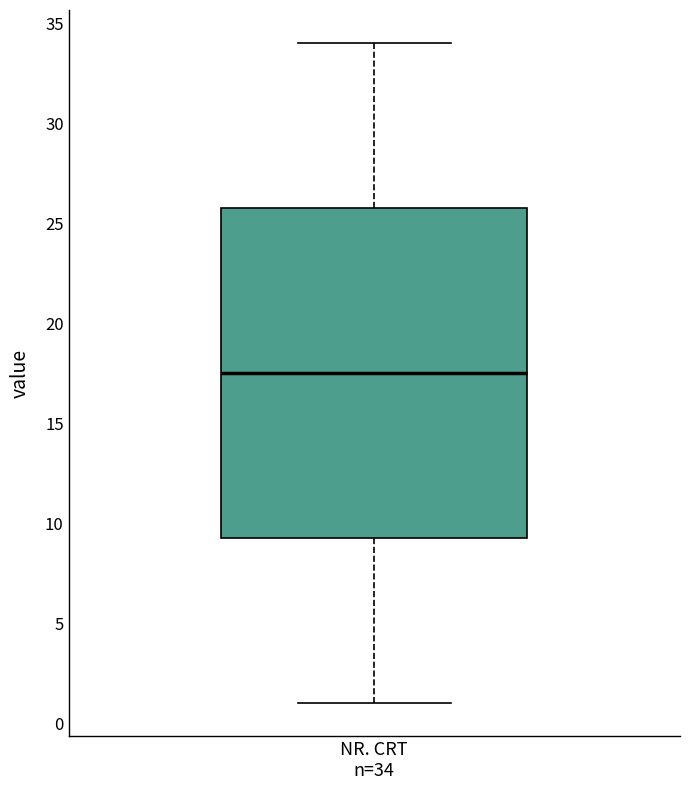

Read this box plot against the y-axis: the position of the median line, the range covered by the box, and the ends of both whiskers. The values are not printed on the chart, so give them approximately, as read against the axis.

median 17.5, box 9.5 to 26.0, whiskers 1.0 to 34.0